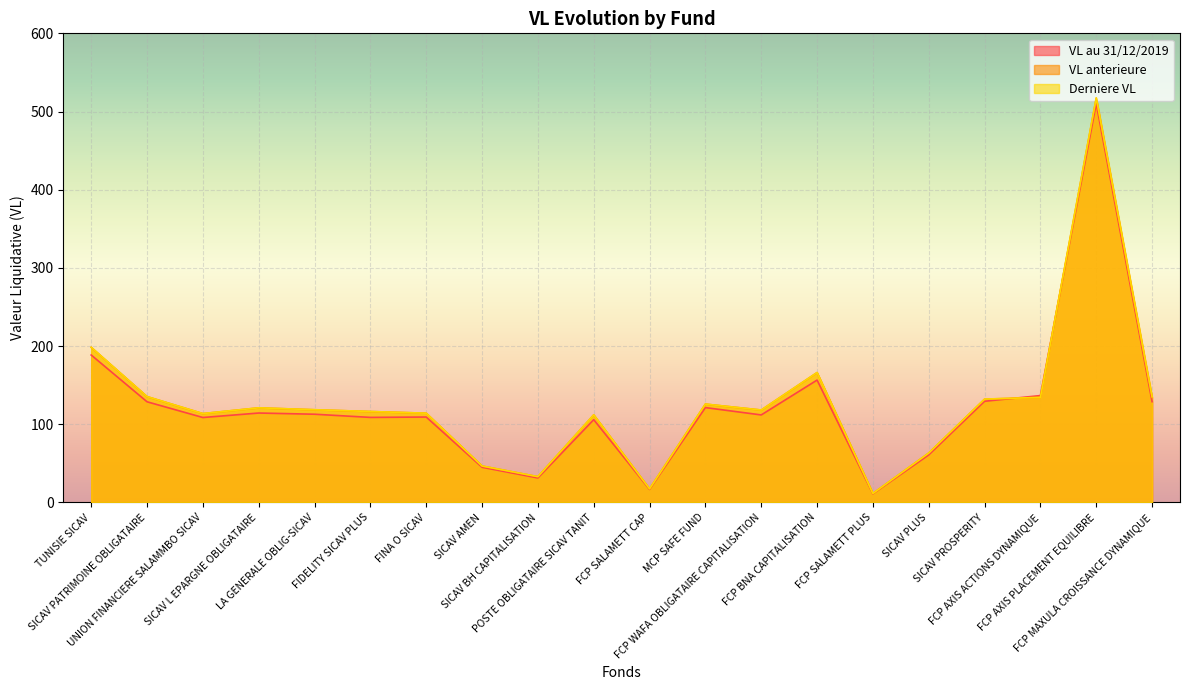

At how many categories does at least one series exceed 359?

1